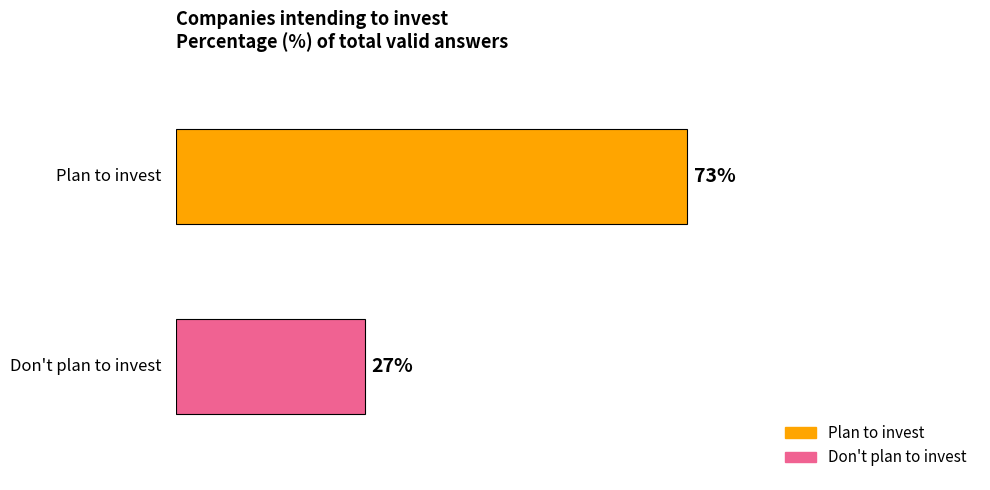

Which series has the widest spread of values?

Plan to invest